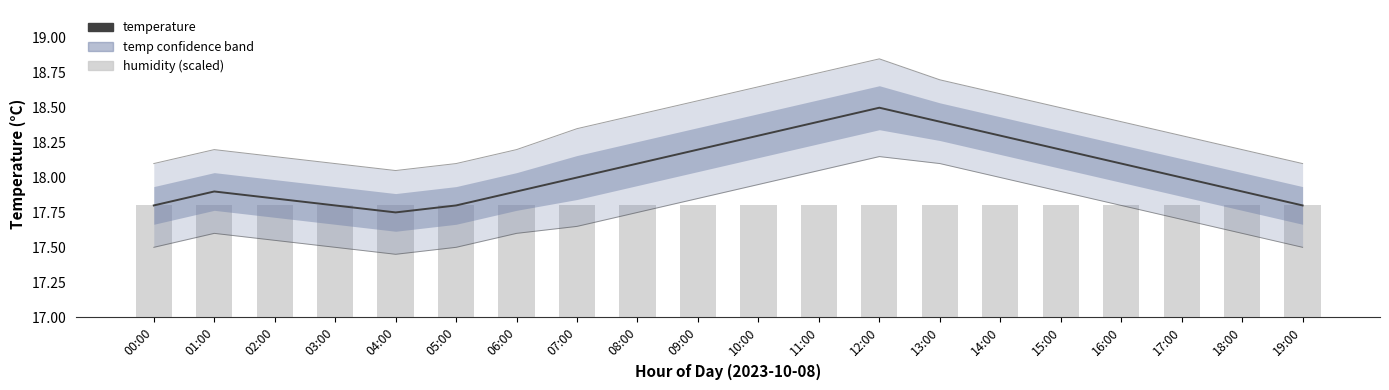

Are the bars horizontal?

No